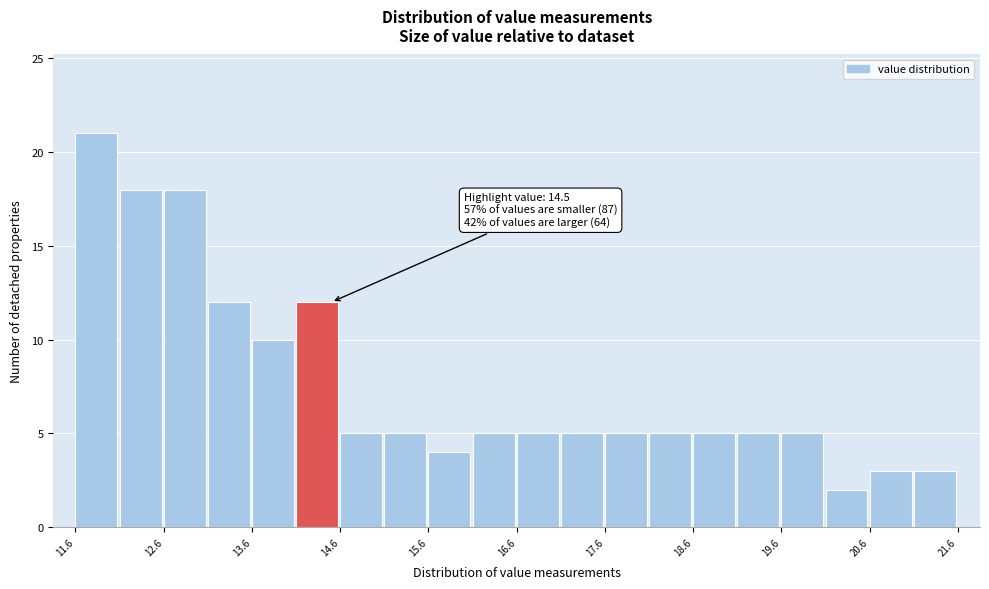

Which range on the x-axis has the tallest bar?

11.6 to 12.1